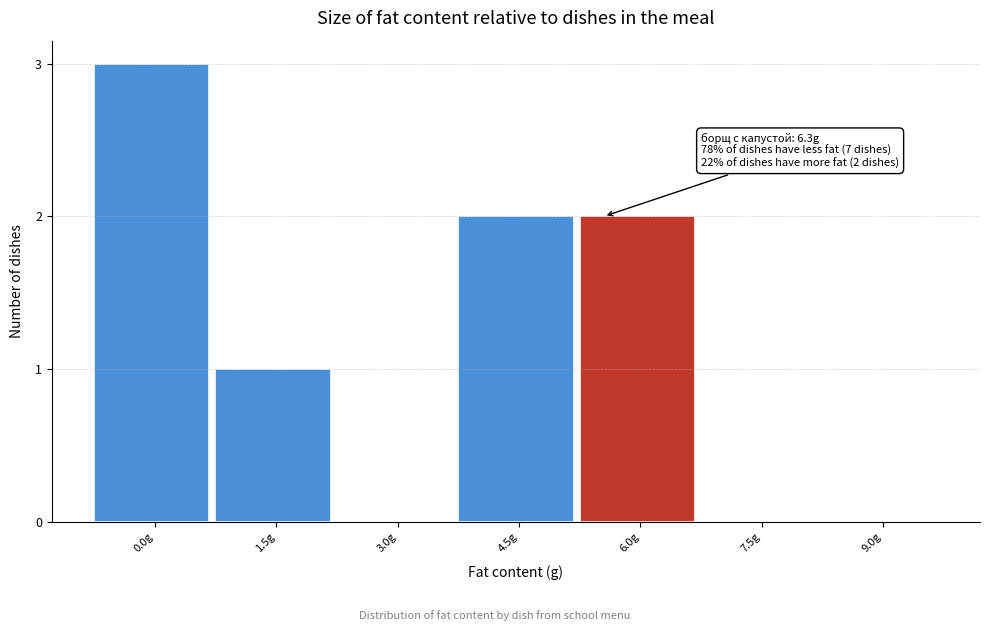

Reading right to left, list all the values displayed in this chart.

9.0g=0	7.5g=0	6.0g=2	4.5g=2	3.0g=0	1.5g=1	0.0g=3